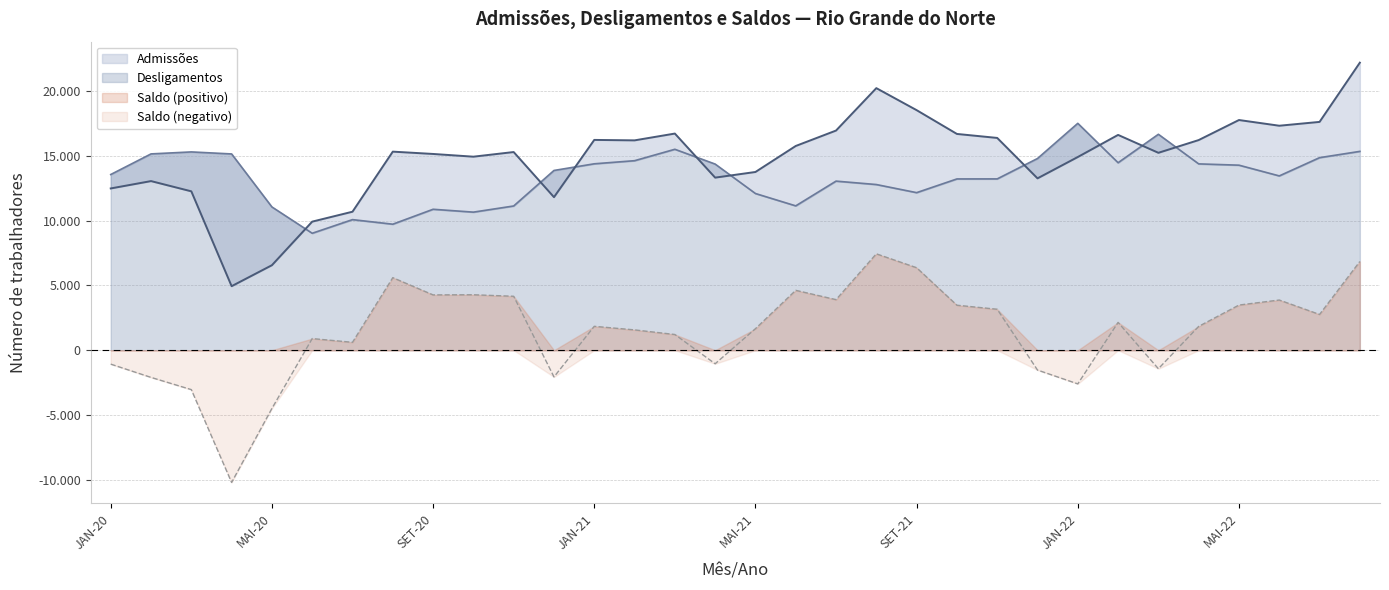

The Desligamentos series shows 13050 at JUL-21. True or false?

True